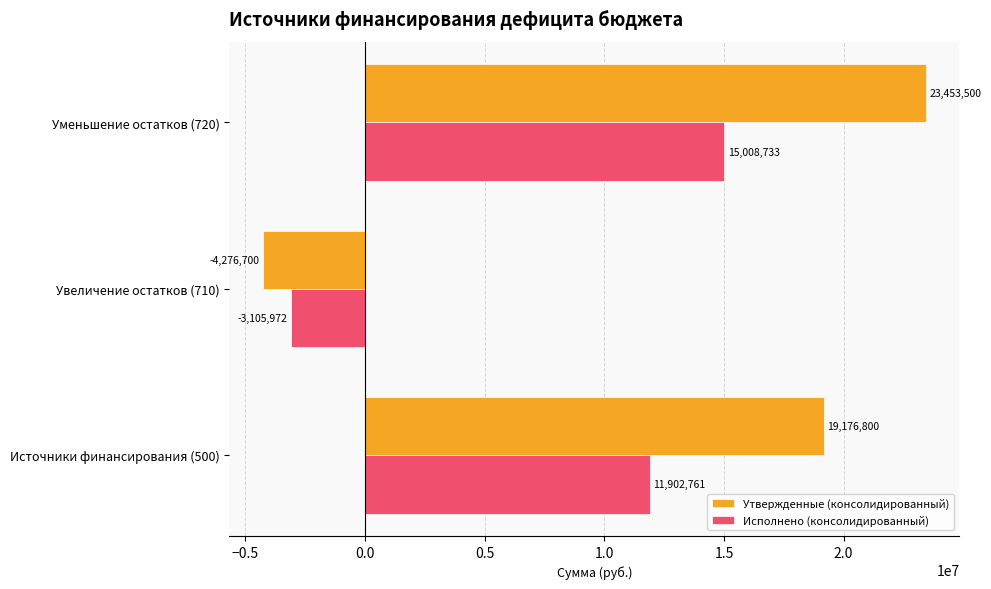

Where is Исполнено (консолидированный) nearest to the value 5951380?

Источники финансирования (500)